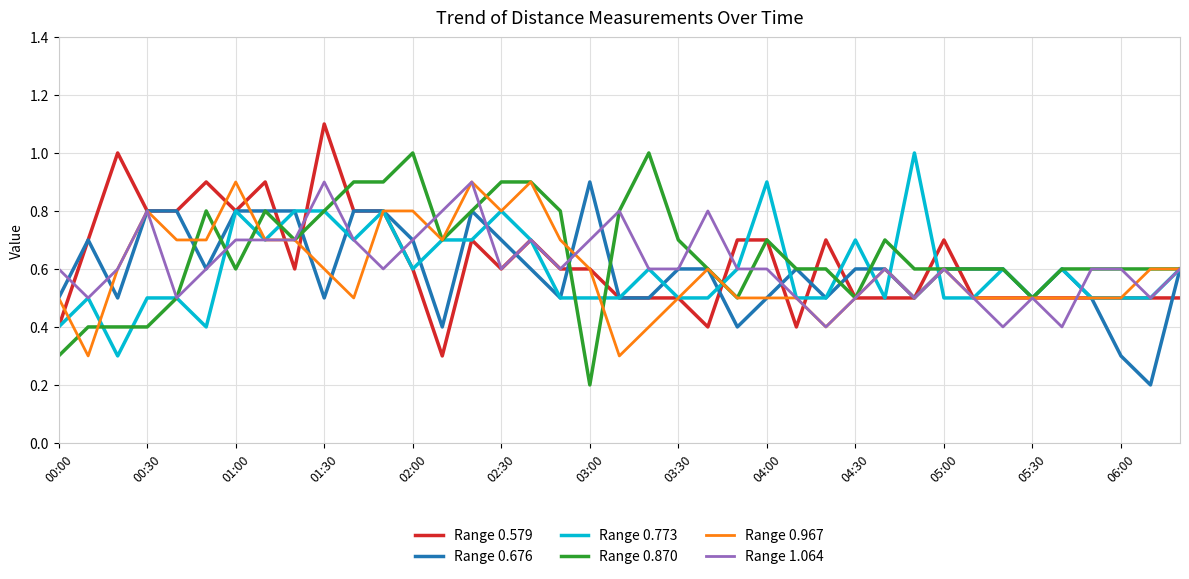

What is the greatest value displayed?

1.1